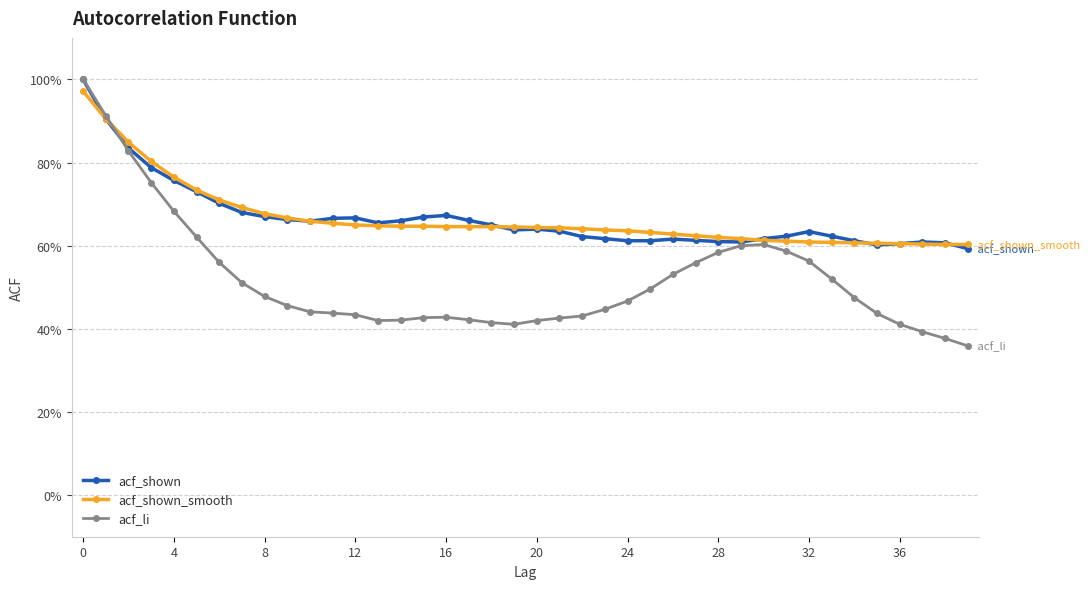

What are all the series names shown in the legend?

acf_shown, acf_shown_smooth, acf_li